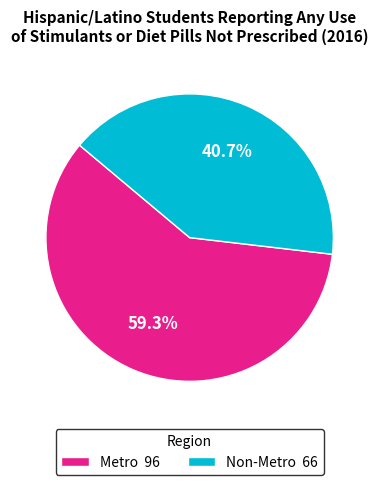

Approximately how many times larger is the value at Non-Metro compared to Metro?

0.7